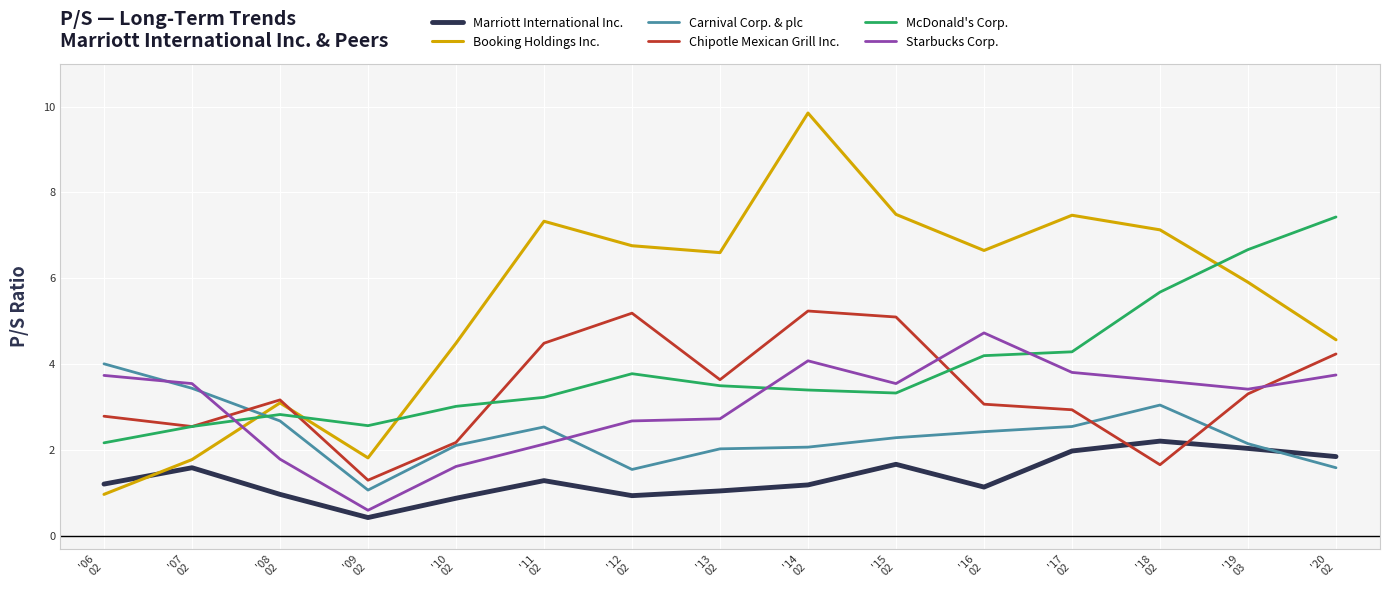

What is the lowest value of the Chipotle Mexican Grill Inc. series?

1.3